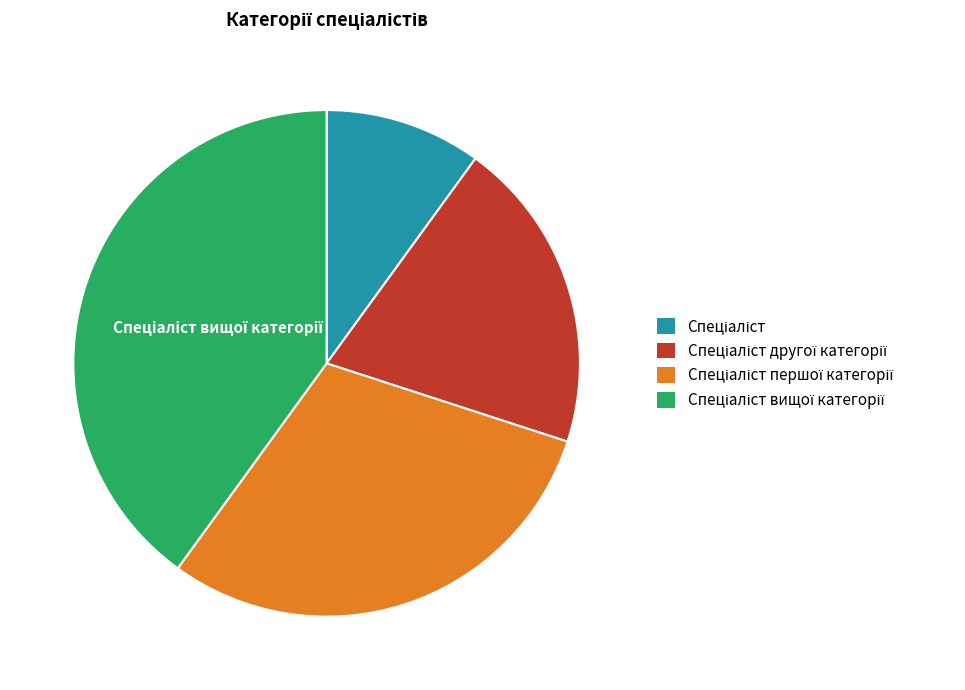

Does any single category account for the majority?

No